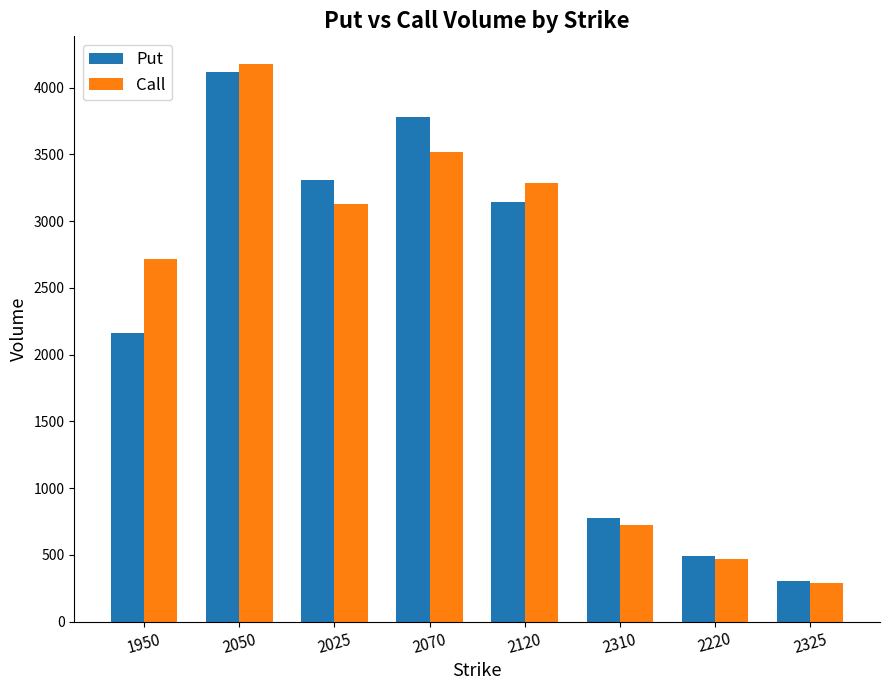

Does the chart contain any negative values?

No